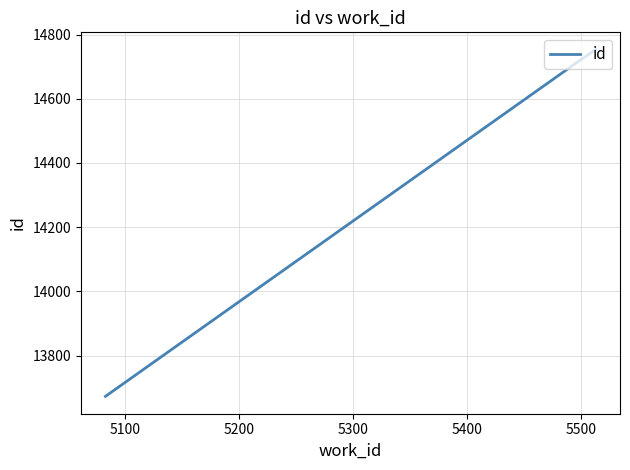

What is the average value?

14380